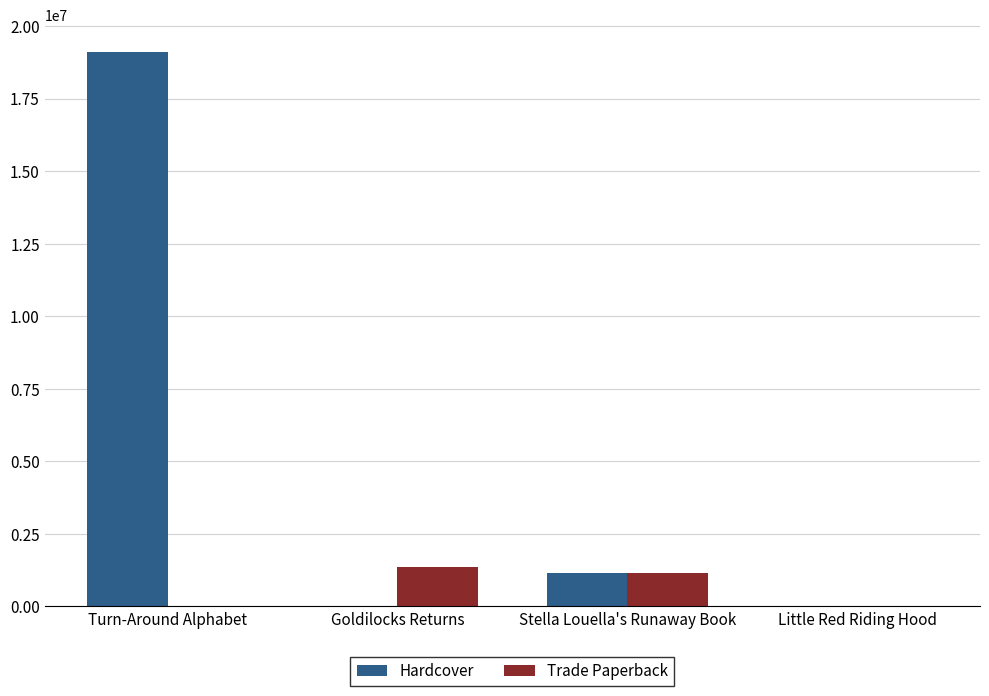

True or false: Trade Paperback has a value of 1345854 at Goldilocks Returns.

True